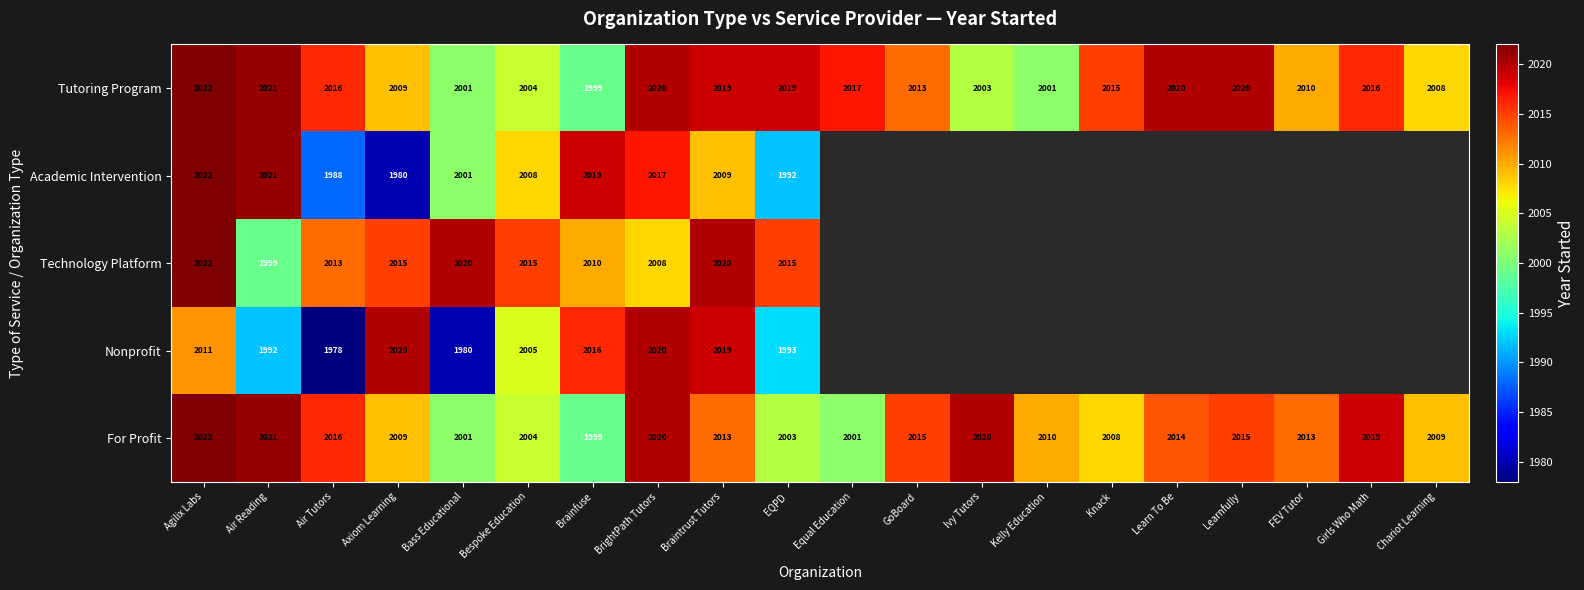

What is the spread (max minus min) of values at Air Reading?

29